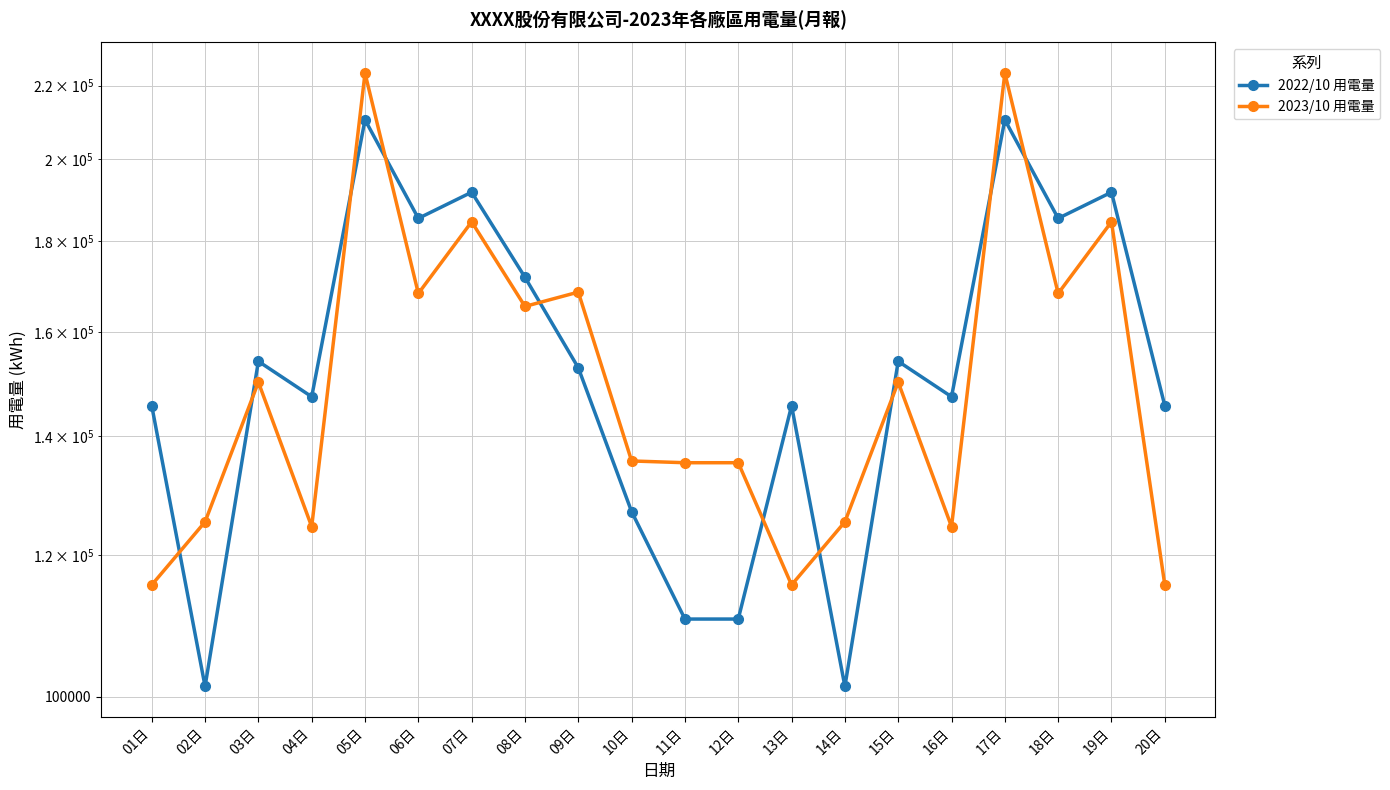

What is the minimum value for 2023/10 用電量?

115521.0